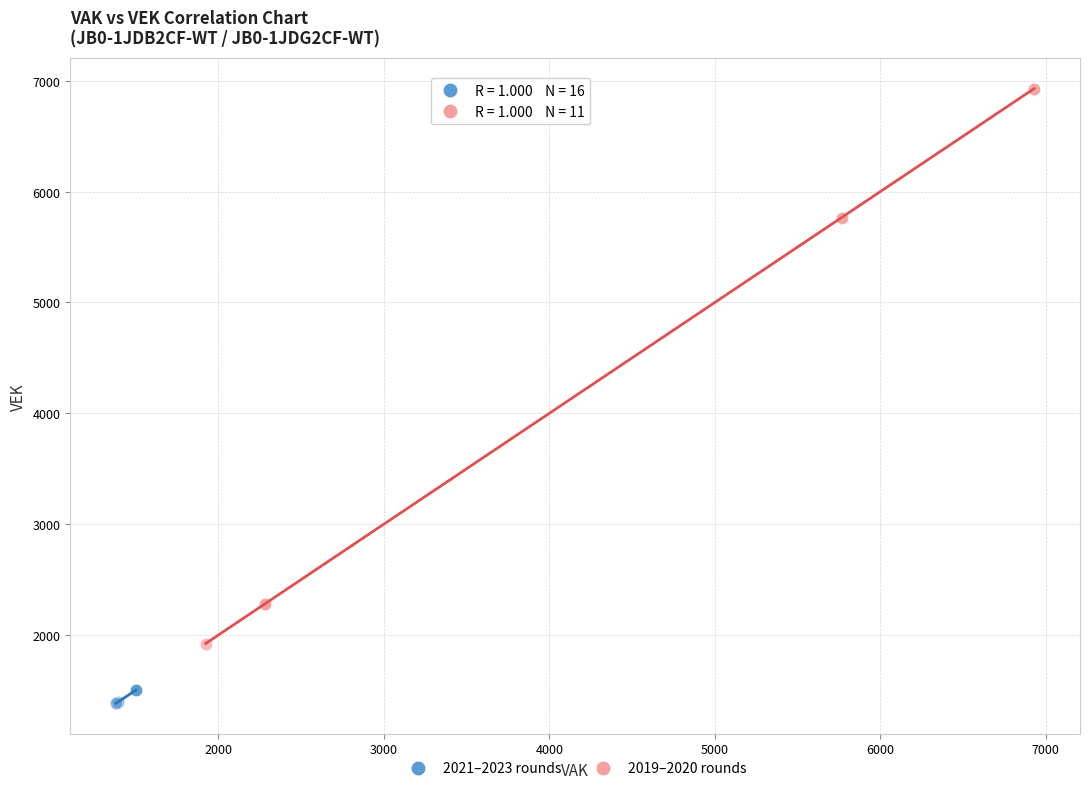

Which series reaches the maximum Y coordinate?

2019–2020 rounds